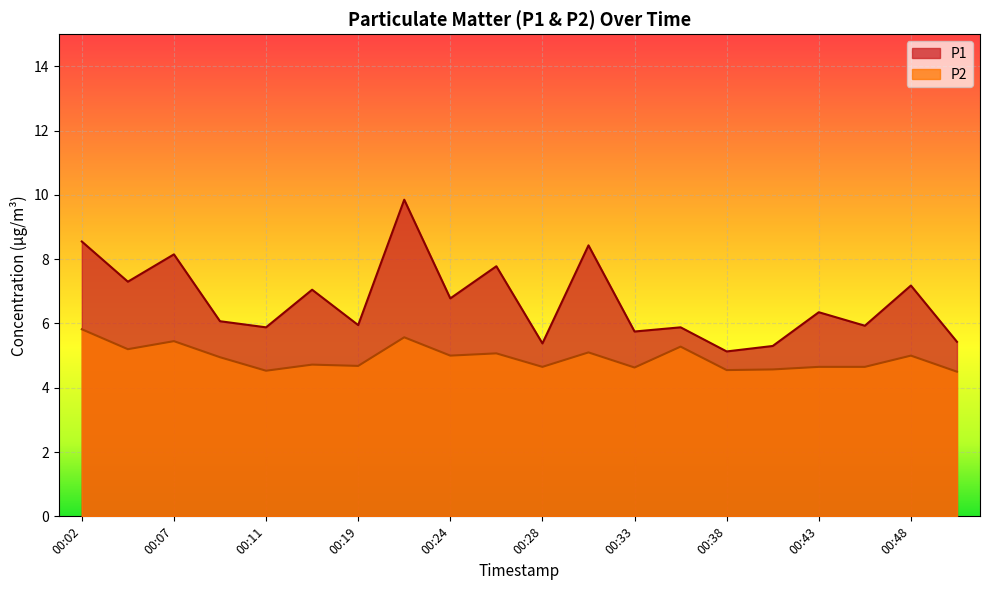

What is the sum of all P1 values?

134.1